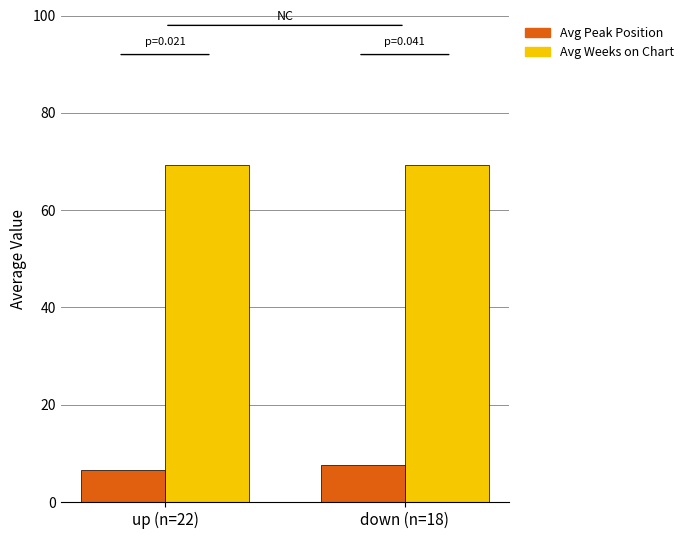

True or false: Avg Peak Position has a value of 6.6 at up (n=22).

True